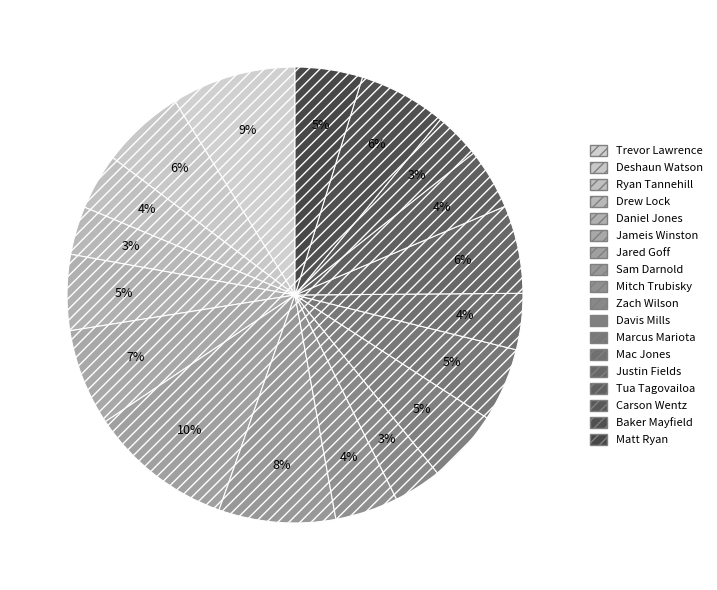

What percentage is the Matt Ryan slice, to the nearest percent?

5%